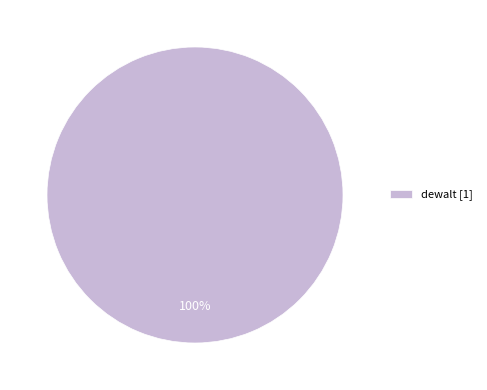

Is there any slice that represents more than half of the pie?

Yes